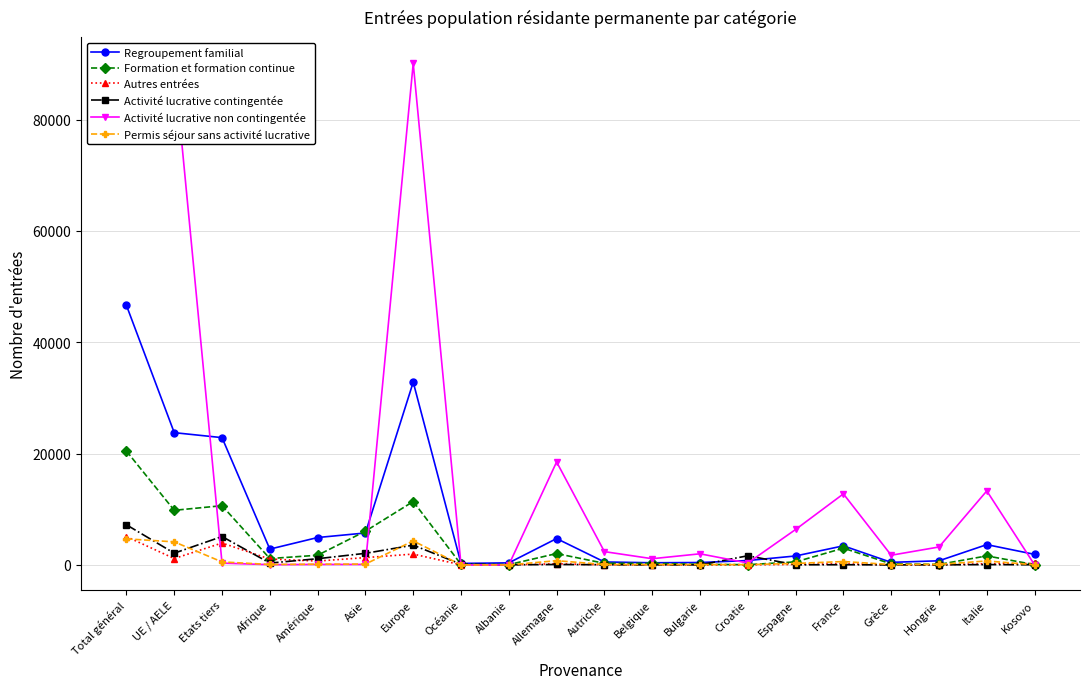

Between Croatie and Espagne, which is larger?

Espagne